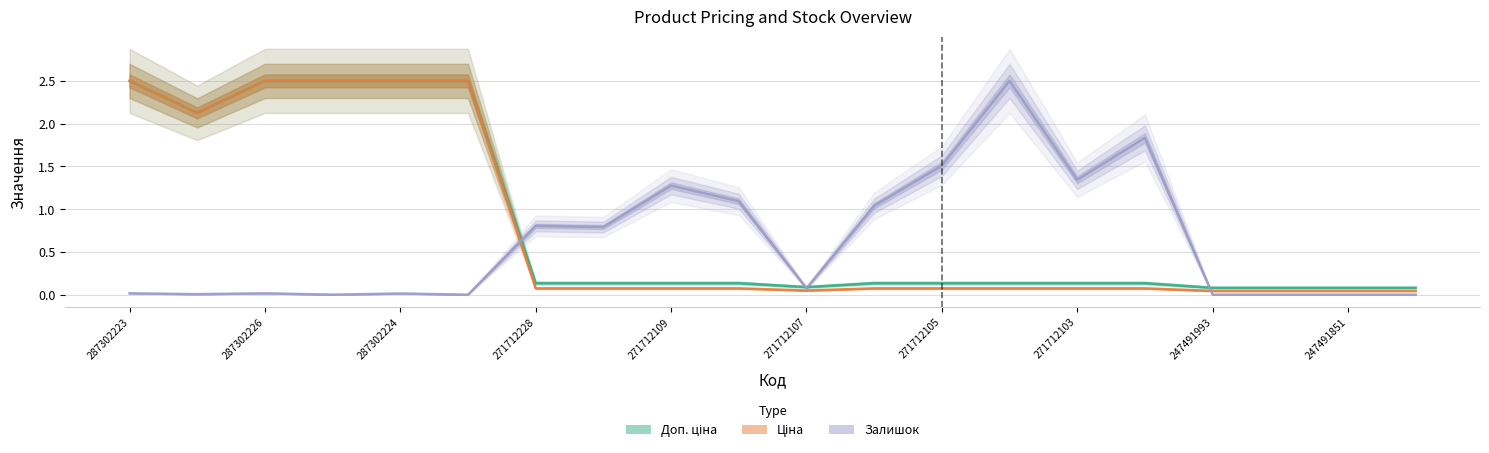

At which label is Ціна closest to 1?

271712228